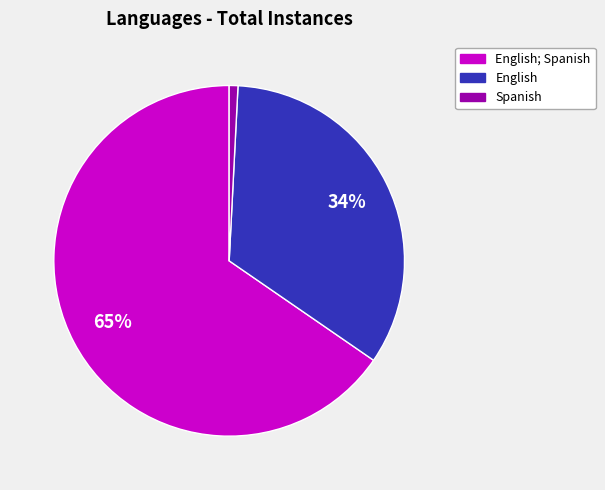

Is there any slice that represents more than half of the pie?

Yes